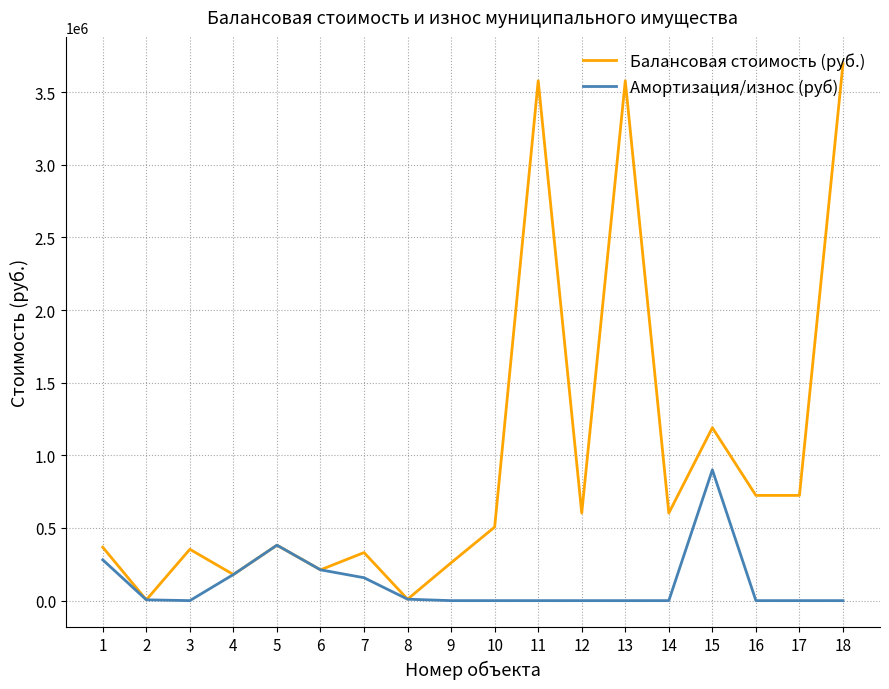

Rank the series by their average value, from highest to lowest.

Балансовая стоимость (руб.), Амортизация/износ (руб)